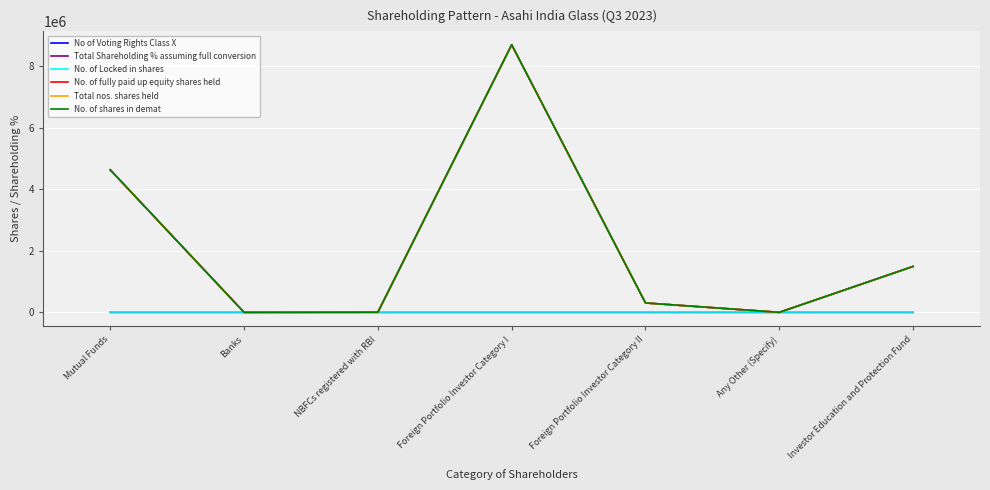

What is the label of the 7th point from the right?

Mutual Funds